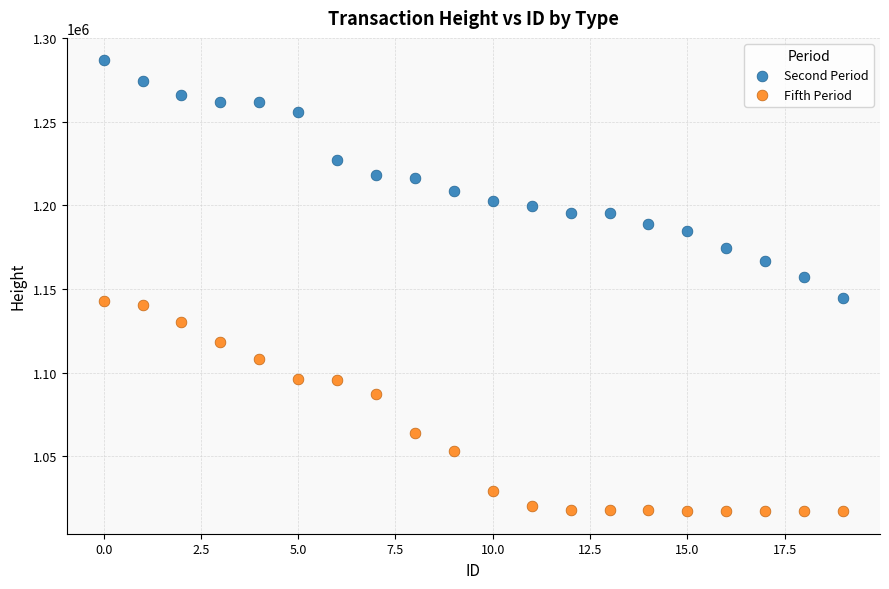

Across all data points, what is the range of Y values (max minus min)?

269565